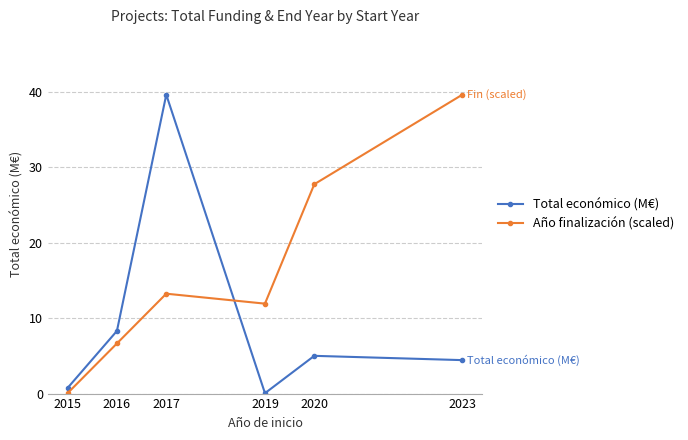

True or false: Total económico (M€) has more than 2 points higher than both neighbors.

False